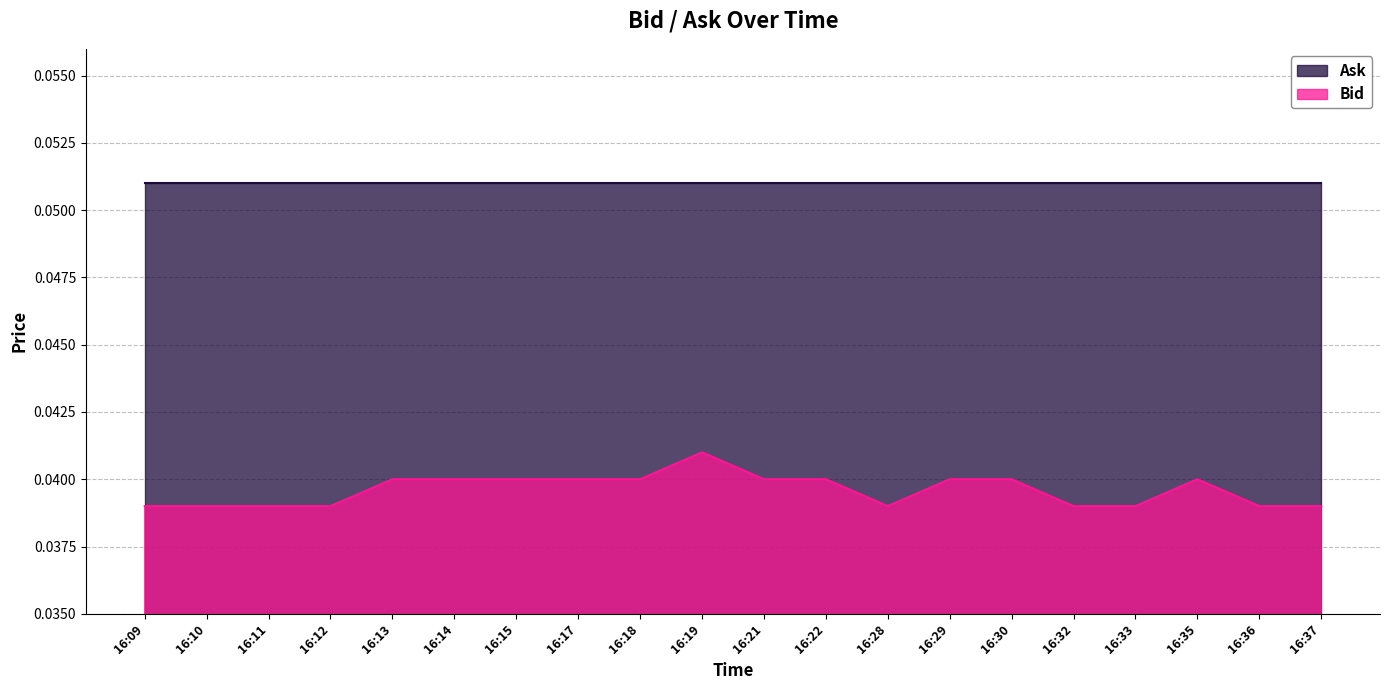

At which category does the chart reach its peak across all series?

16:19